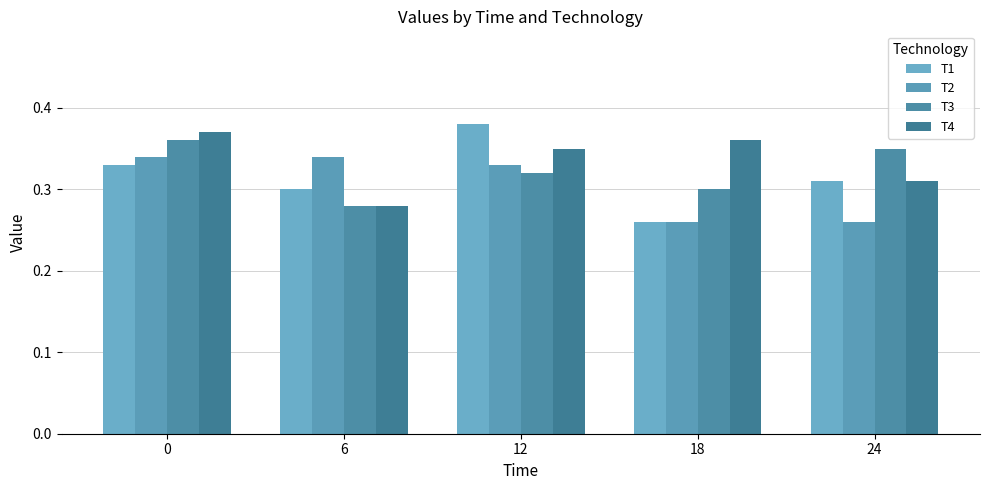

At which label is T3 closest to 0?

6